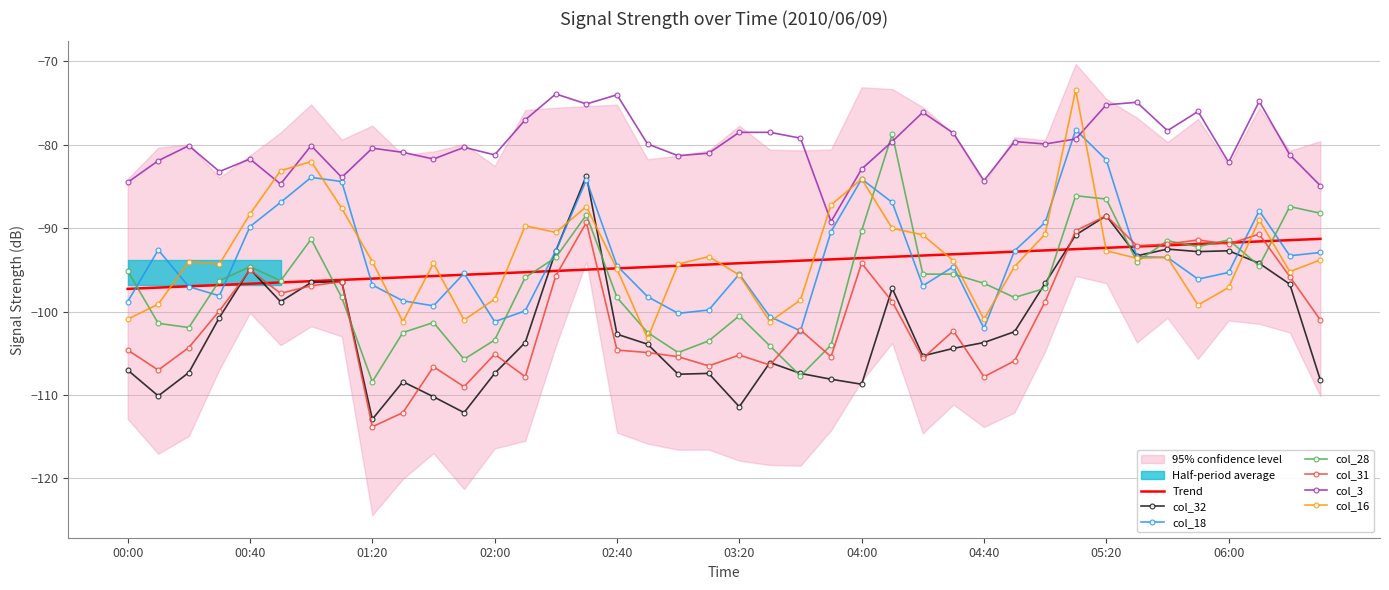

What is the difference between the maximum and minimum values in the col_16 series?

29.8